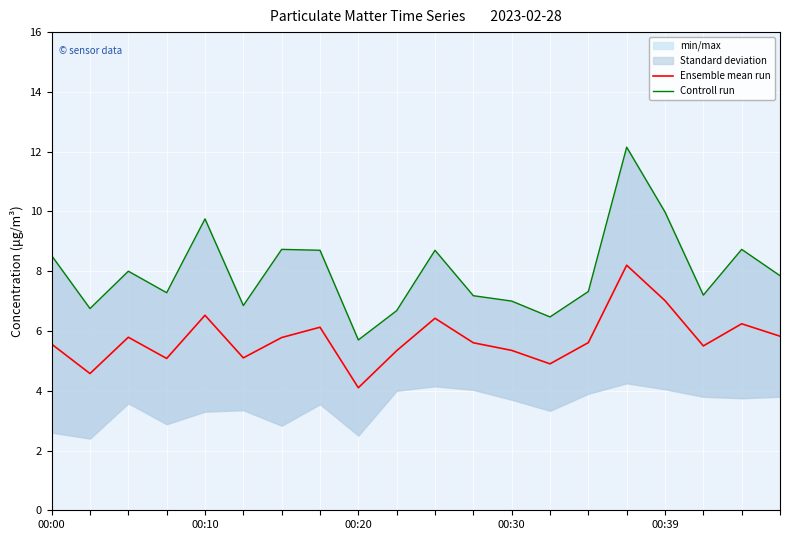

What is the lowest value of the Ensemble mean run series?

4.1